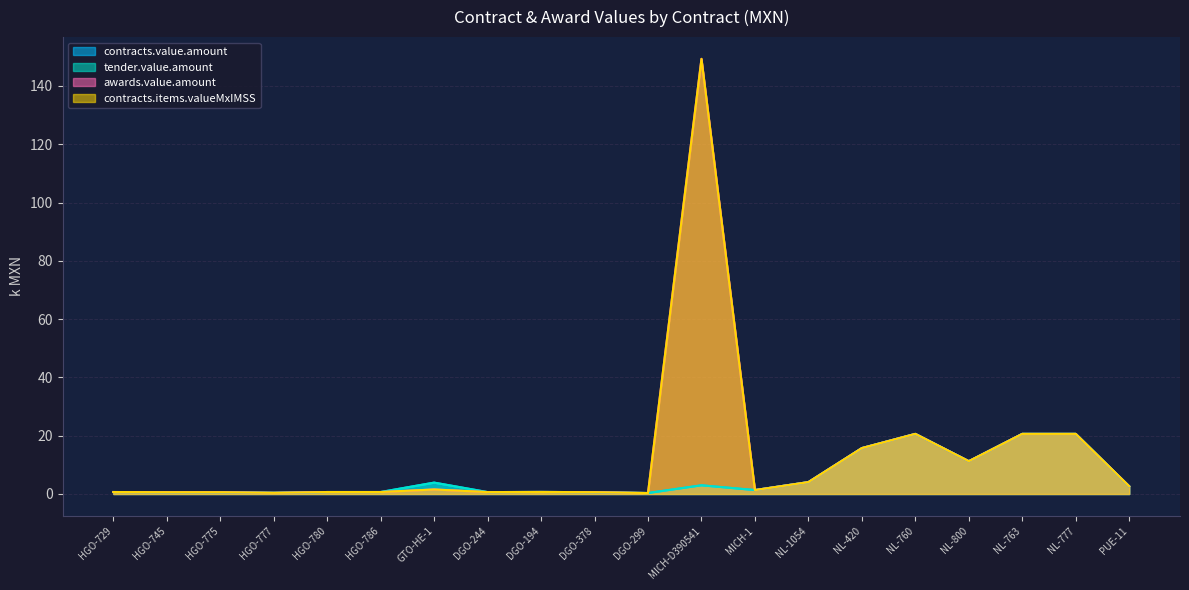

True or false: contracts.value.amount has a value of 0.7 at MICH-1.

False